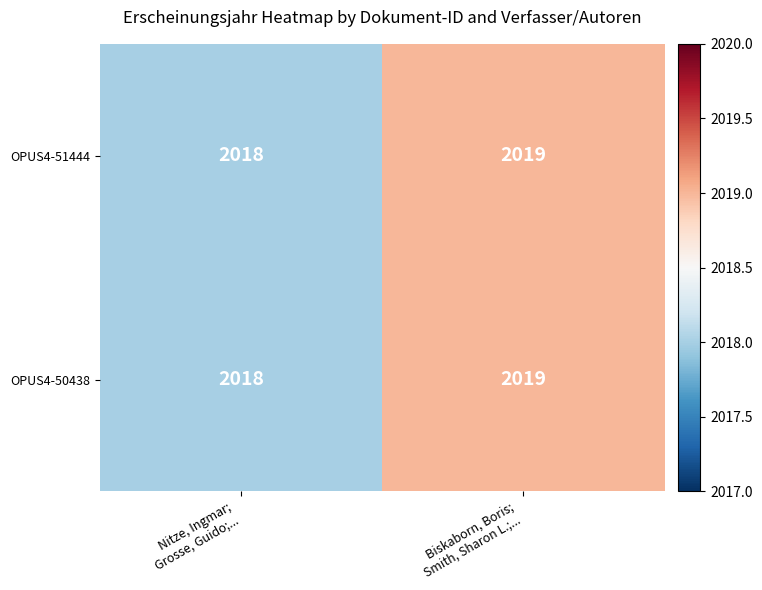

Which category has the highest value across all series?

Biskaborn, Boris;
Smith, Sharon L.;...